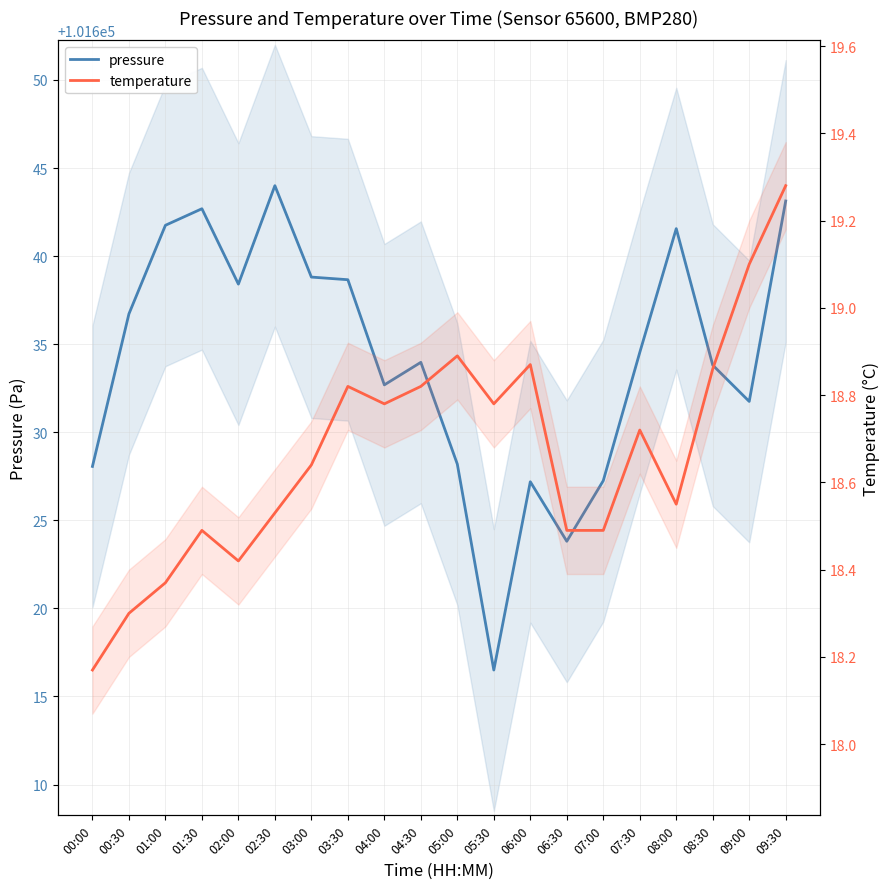

List the labels in order of pressure value, largest first.

02:30, 09:30, 01:30, 01:00, 08:00, 03:00, 03:30, 02:00, 00:30, 07:30, 04:30, 08:30, 04:00, 09:00, 05:00, 00:00, 07:00, 06:00, 06:30, 05:30